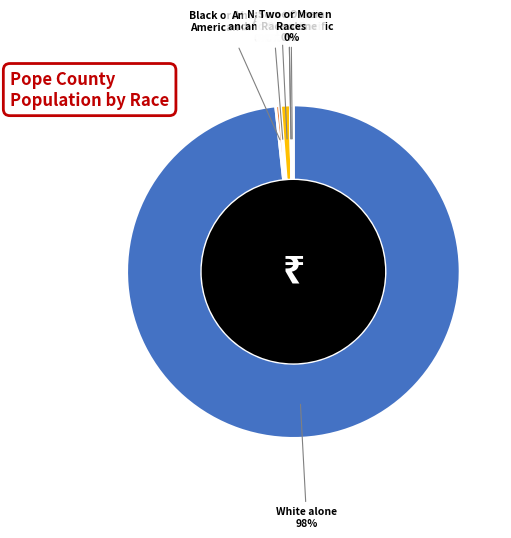

To the nearest percent, what is the average slice percentage?

14%